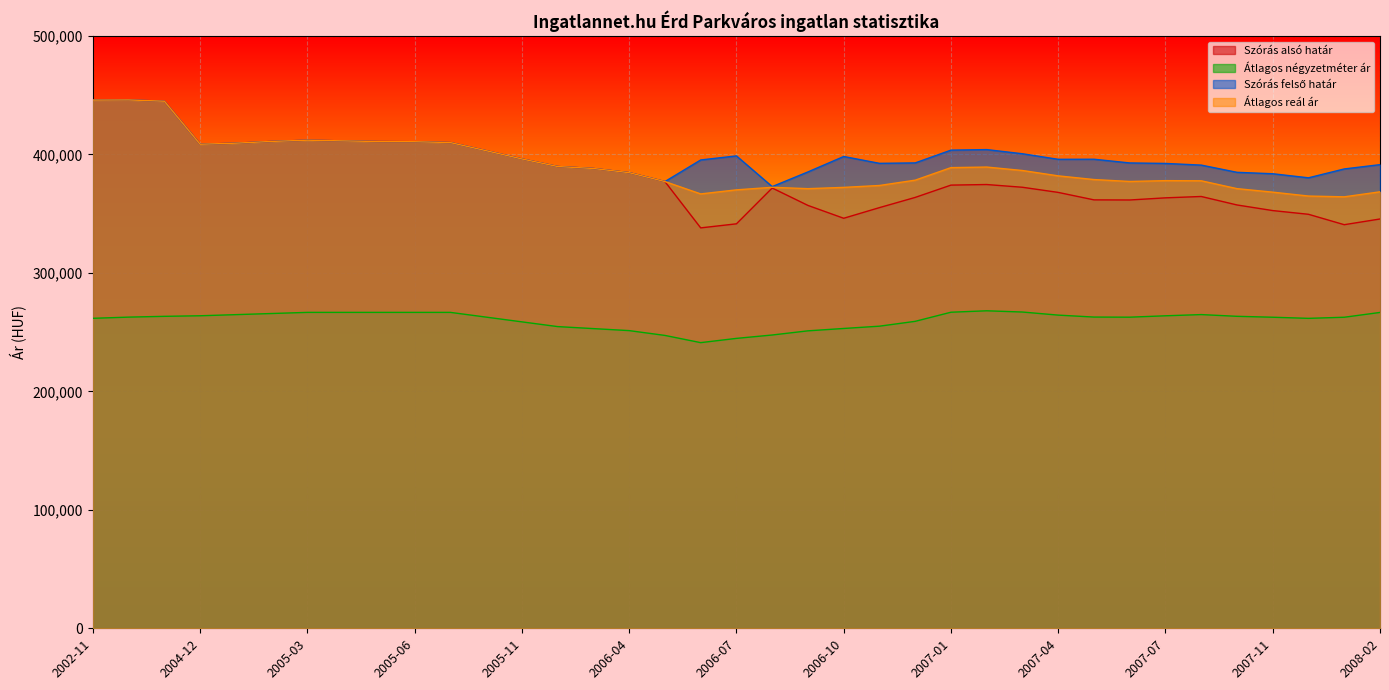

What is the average value of the Szórás alsó határ series?

381576